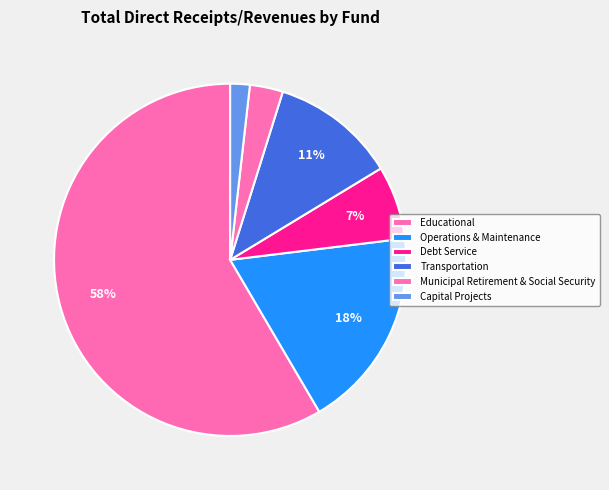

To the nearest percent, what portion does Capital Projects represent?

2%